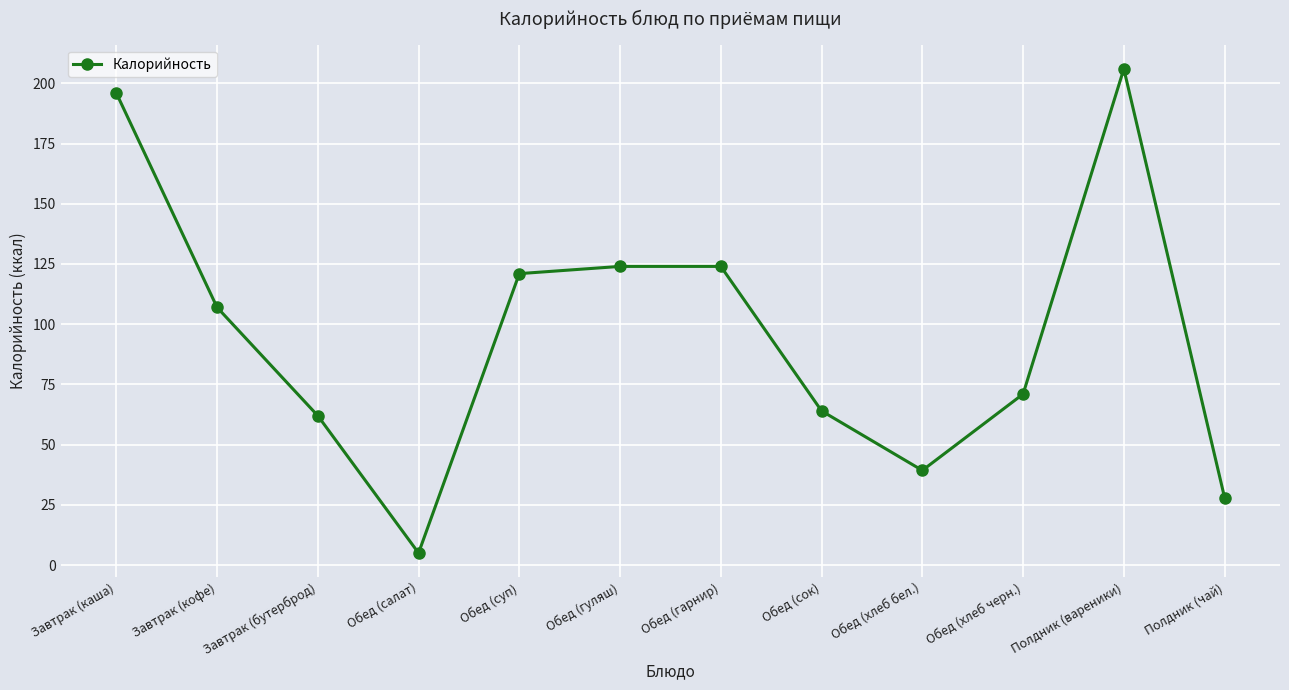

At which category does the chart reach its minimum across all series?

Обед (салат)